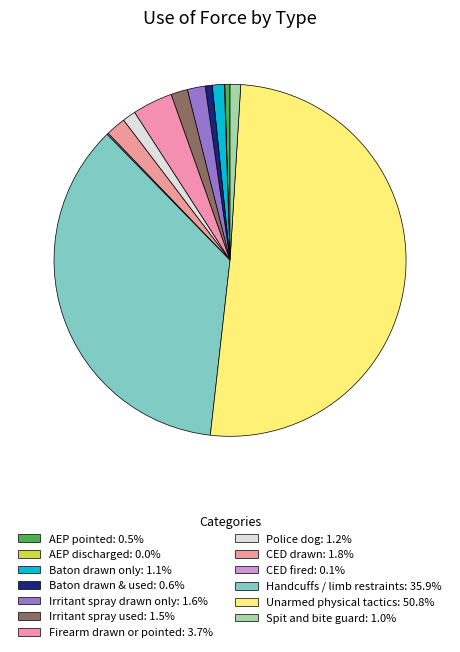

Which category accounts for the majority?

Unarmed physical tactics